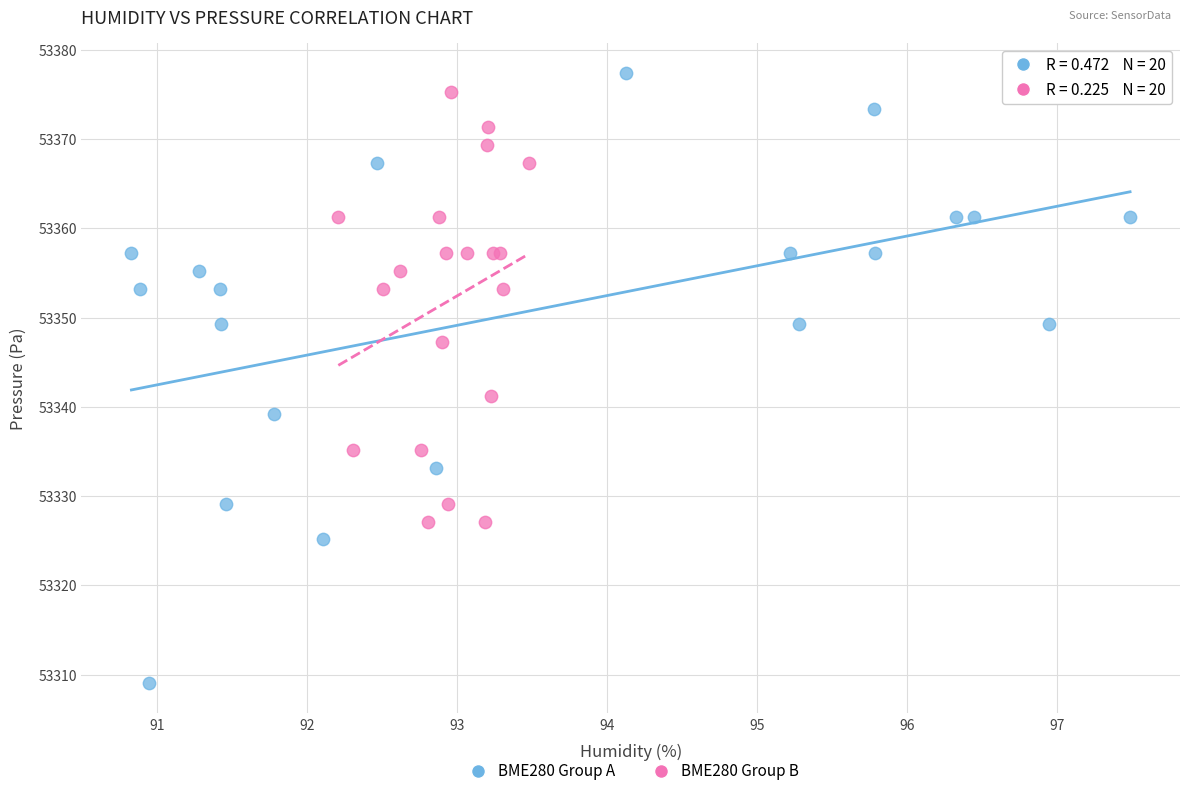

Which series contains the lowest Y value?

BME280 Group A